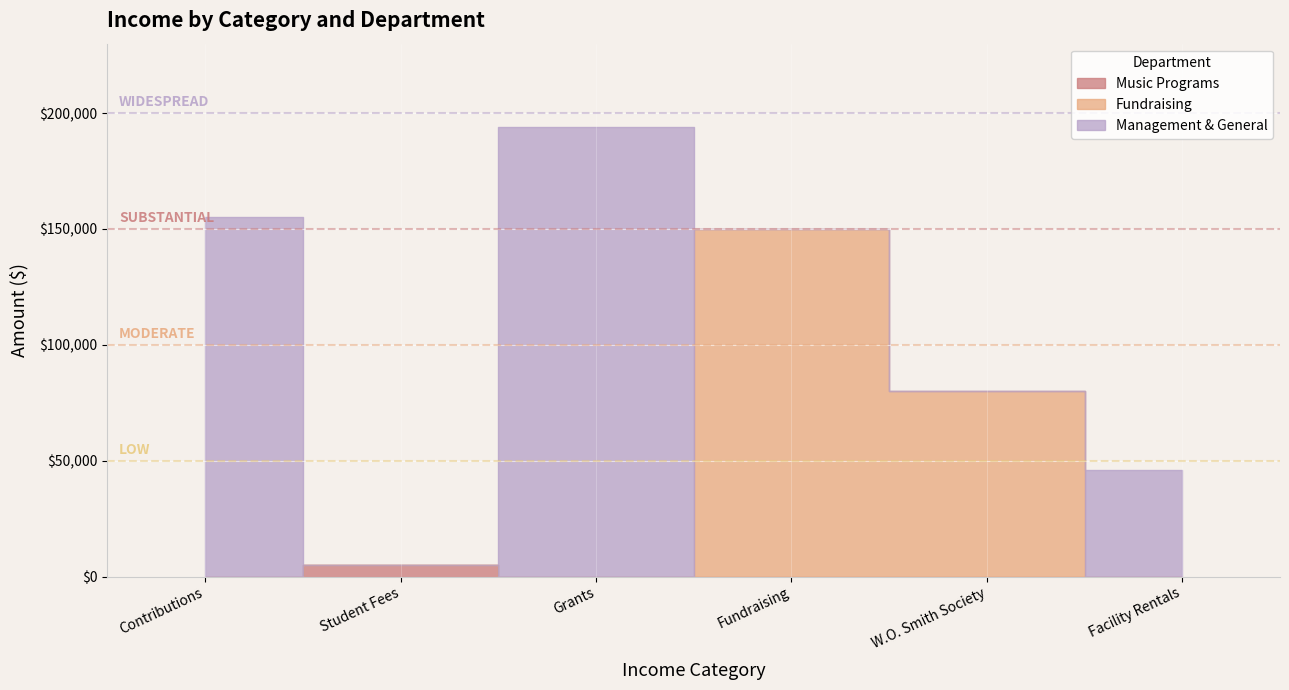

At which category is the sum across all series the highest?

Grants